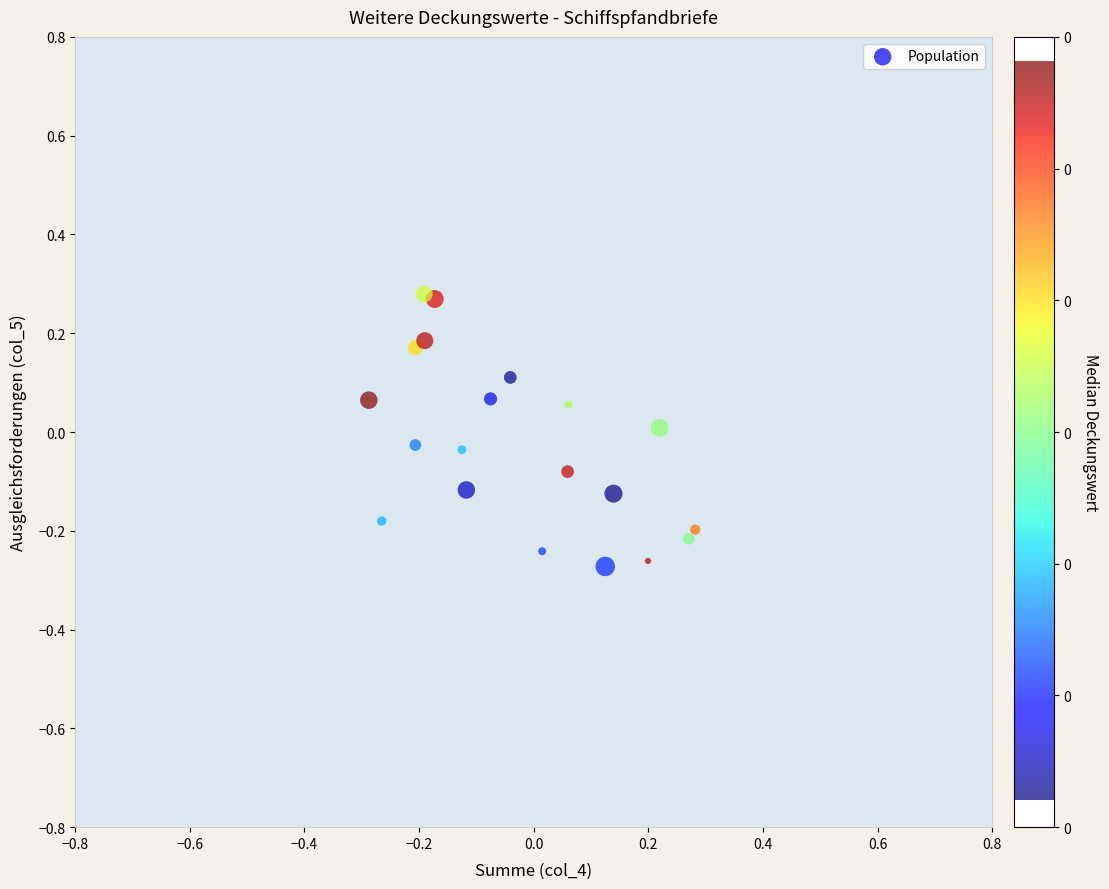

What is the range of Y values (max minus min)?

0.6